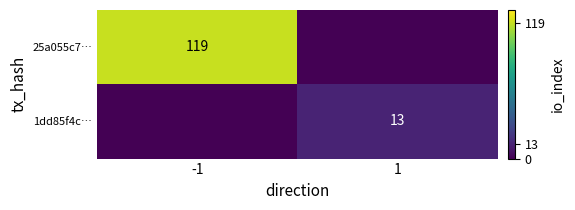

The value of 1dd85f4c… at 1 is 6. True or false?

False